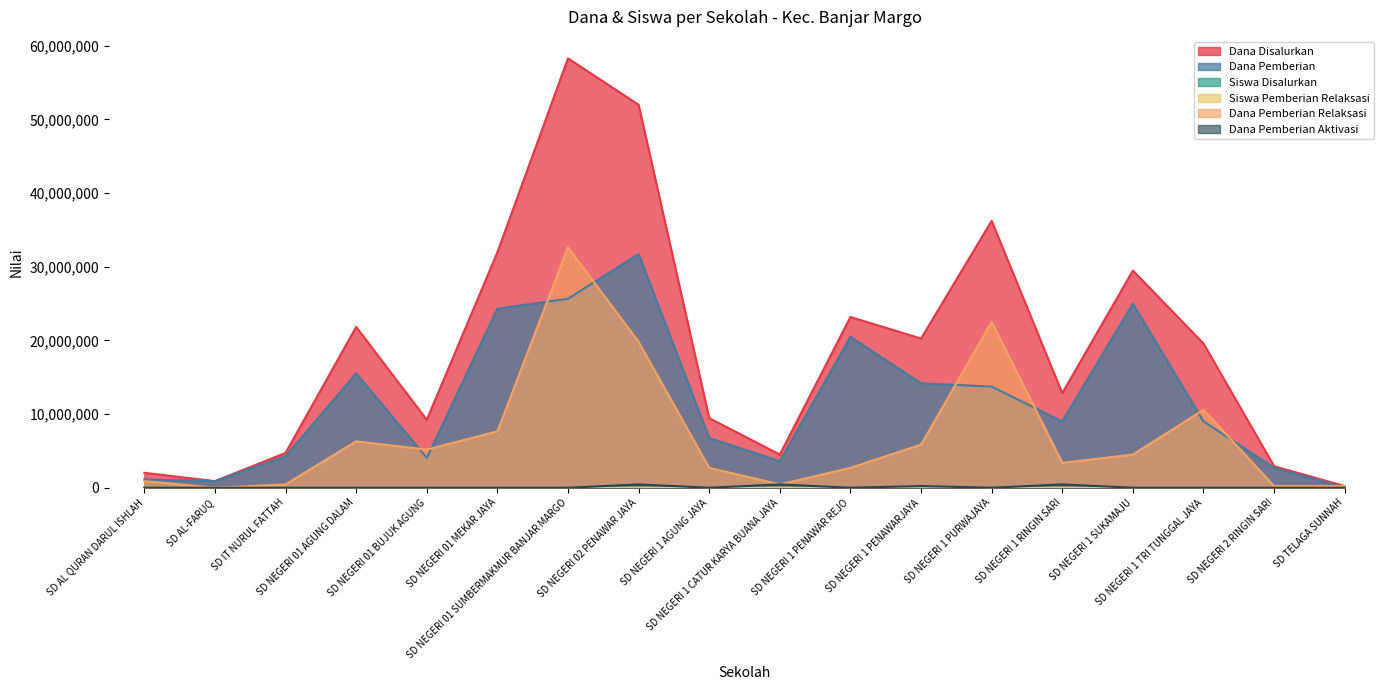

Read the Dana Disalurkan value at SD TELAGA SUNNAH.

225000